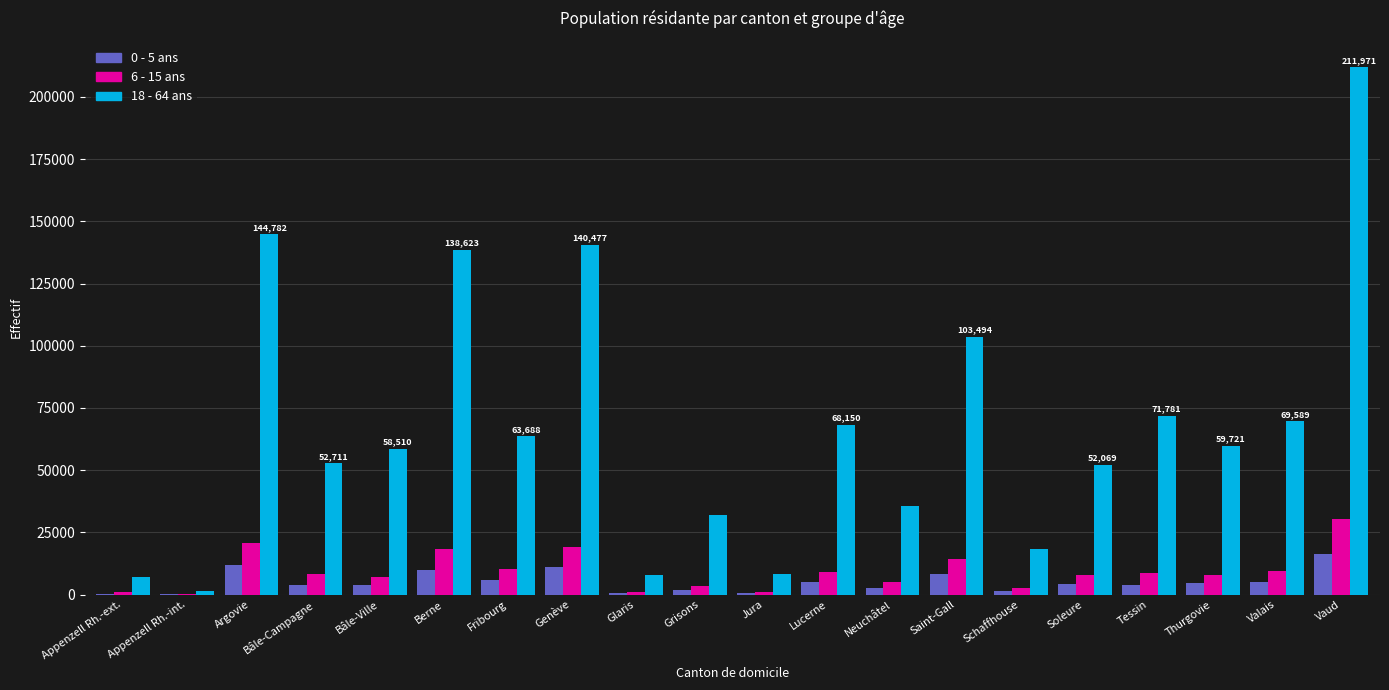

The value of 0 - 5 ans at Vaud is 16437. True or false?

True